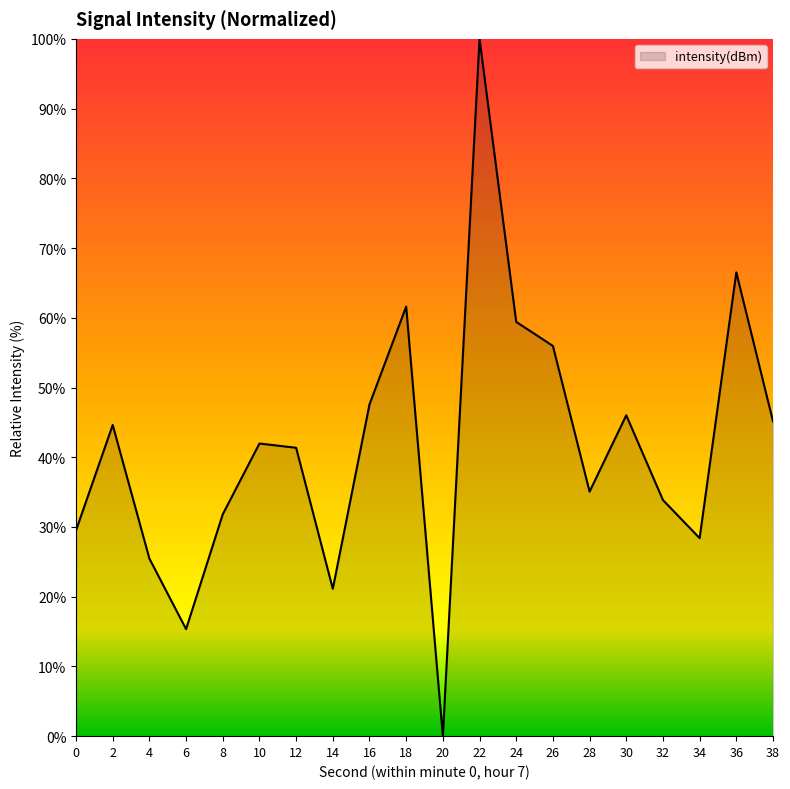

What is the average value?

41.5